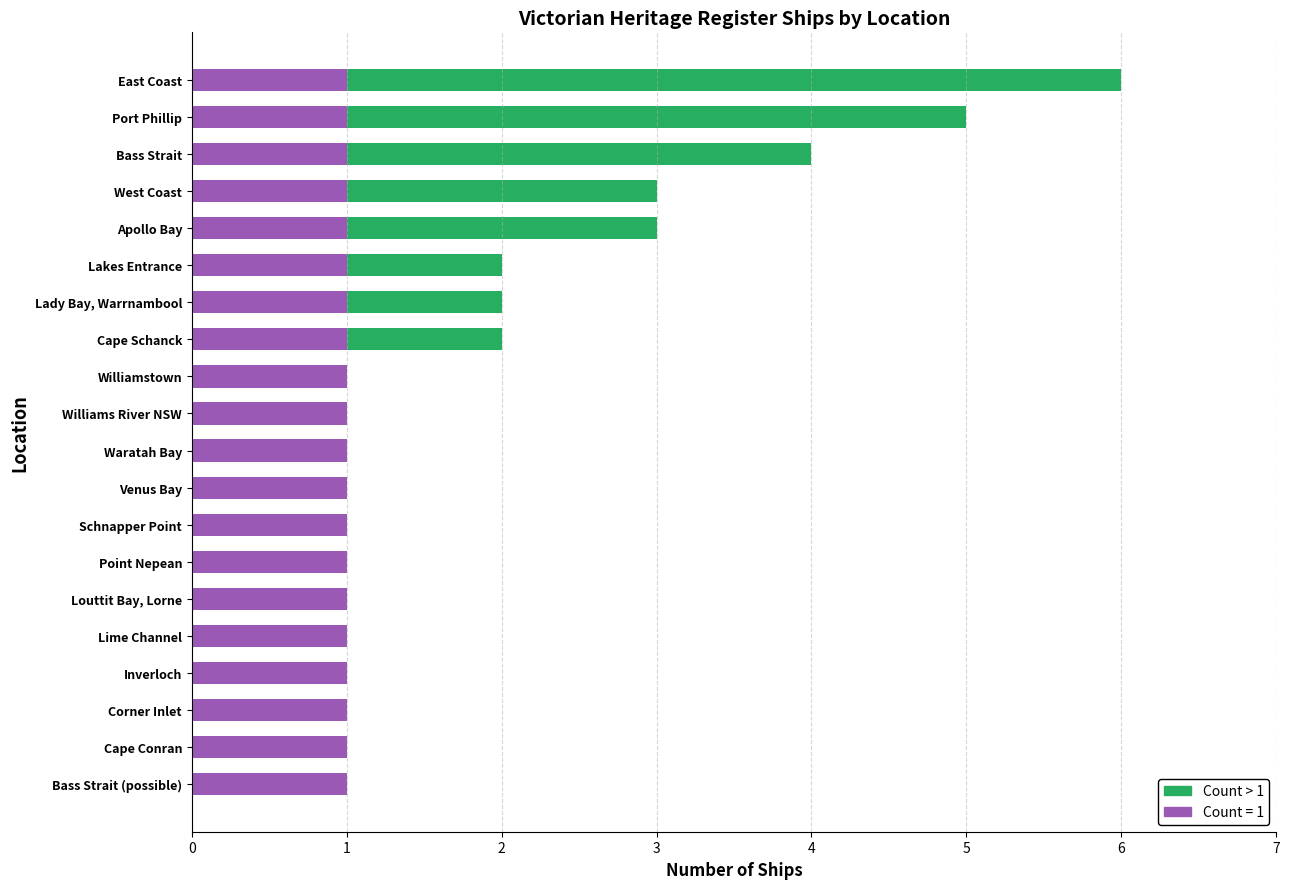

The value of Count = 1 at West Coast is 1. True or false?

True